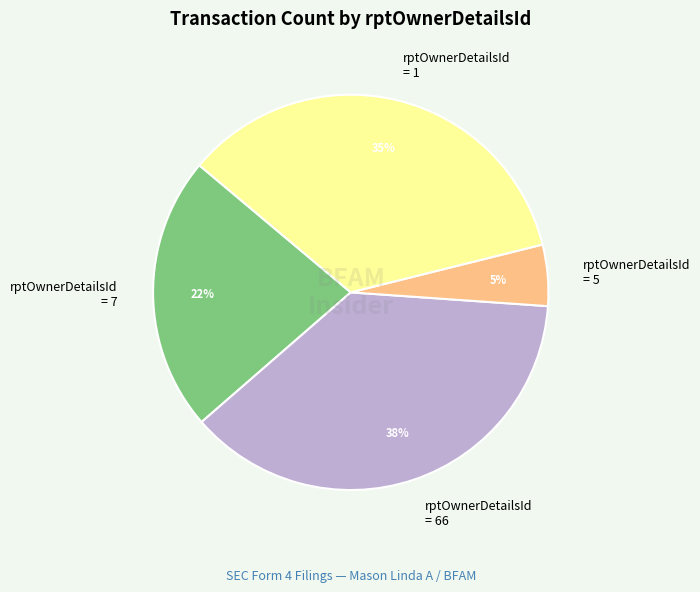

To the nearest percent, what is the difference between the largest and smallest slice percentages?

33%